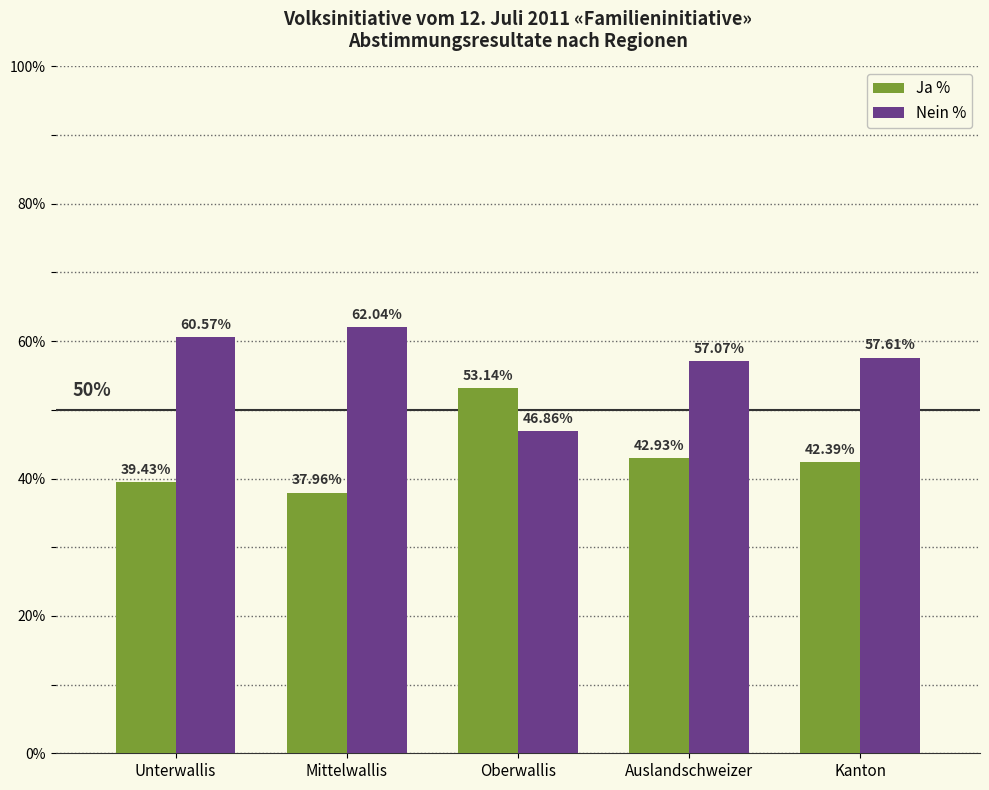

At which label does Nein % first exceed 57?

Unterwallis